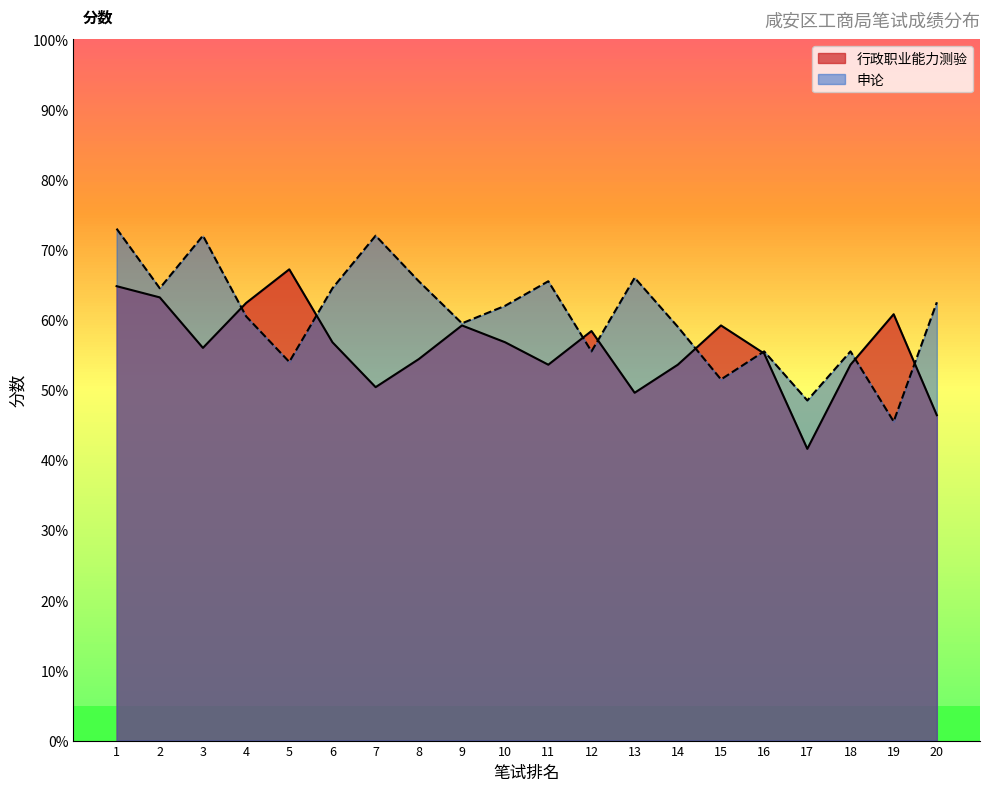

Does the chart have visible grid lines?

No